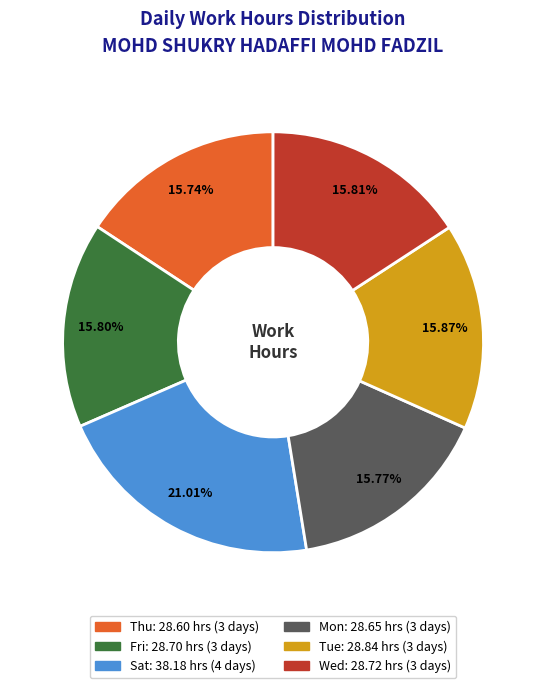

Count the number of slices in the pie.

6